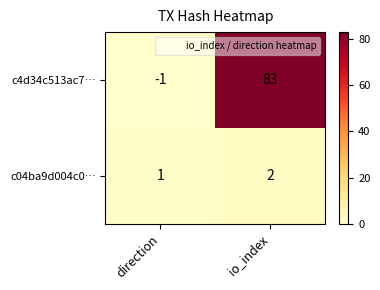

The c4d34c513ac7… series shows 46 at io_index. True or false?

False